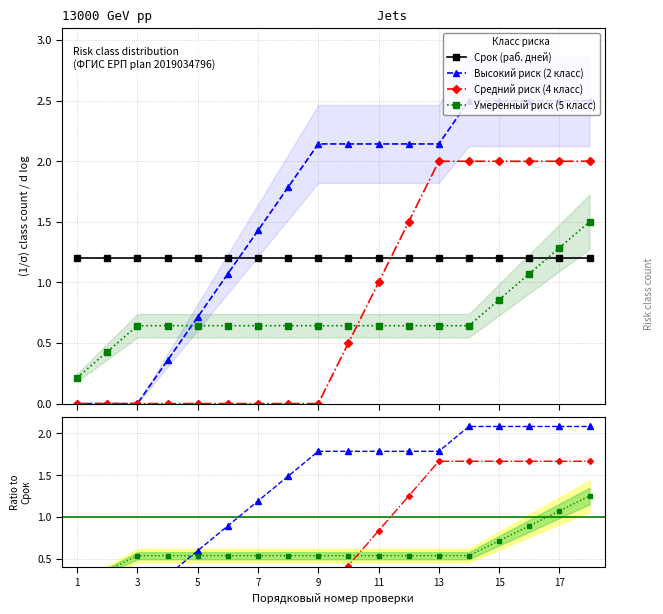

Is the value of Умеренный риск (5 класс) at 9 greater than the value of Средний риск (4 класс) at 17?

No